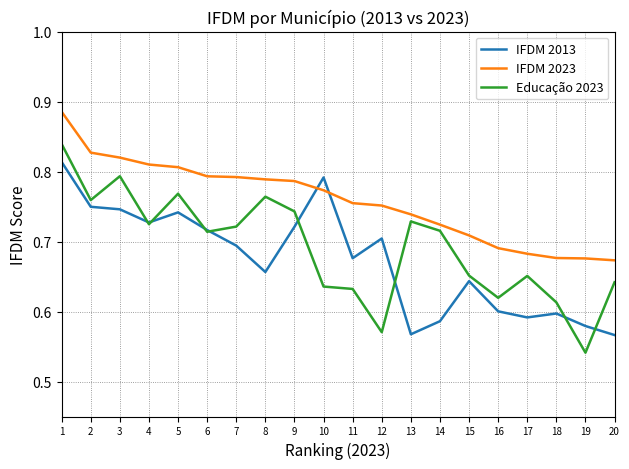

At which category does the chart reach its minimum across all series?

19